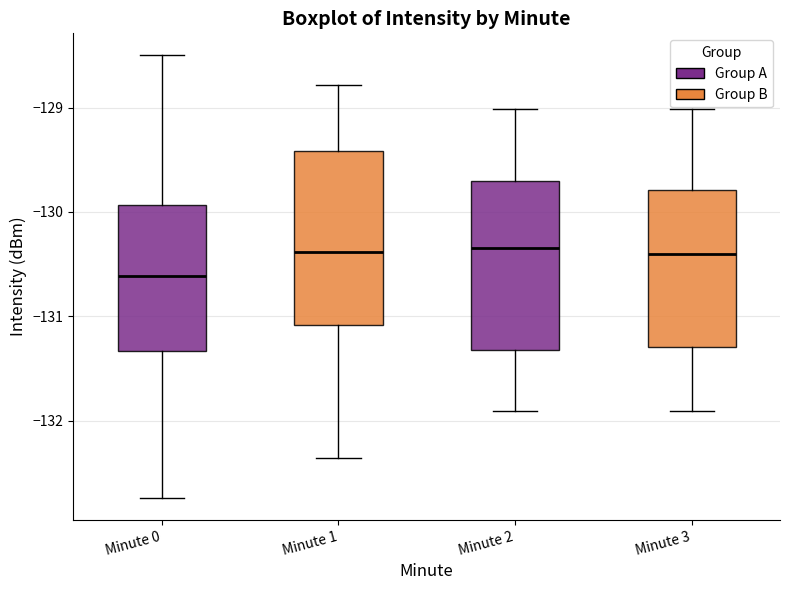

Reading left to right, transcribe this box plot: for each box, give where its median line is, the range the box spans, and where its two whiskers end, as read against the y-axis. The values are not printed on the chart, so give them approximately, as read against the axis.

Minute 0: median -130.6, box -131.3 to -129.9, whiskers -132.7 to -128.5
Minute 1: median -130.4, box -131.1 to -129.4, whiskers -132.4 to -128.8
Minute 2: median -130.3, box -131.3 to -129.7, whiskers -131.9 to -129.0
Minute 3: median -130.4, box -131.3 to -129.8, whiskers -131.9 to -129.0